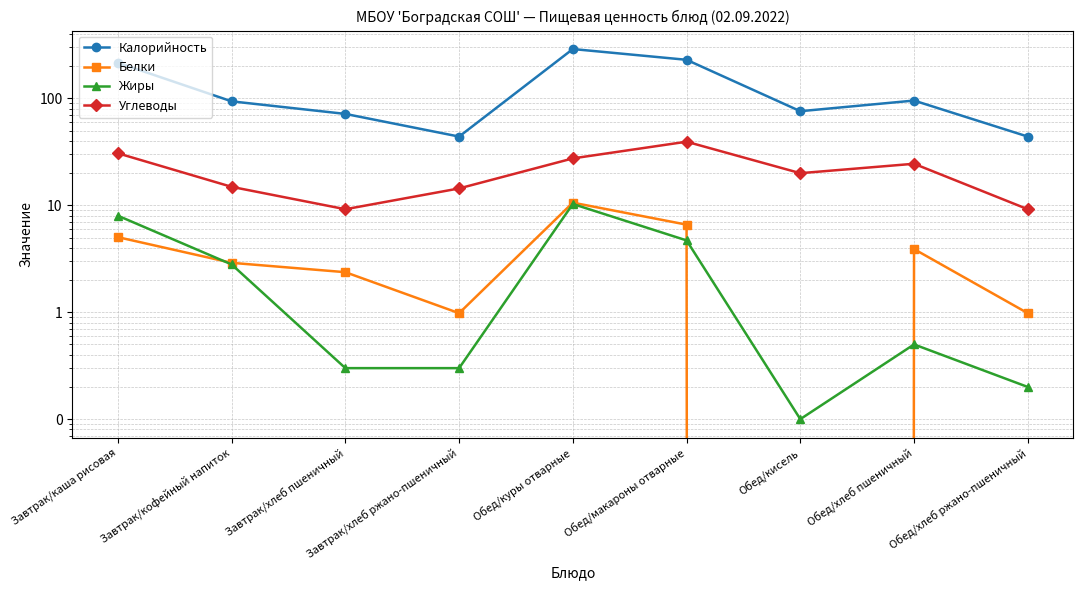

Which label corresponds to the smallest value in the chart?

Обед/кисель